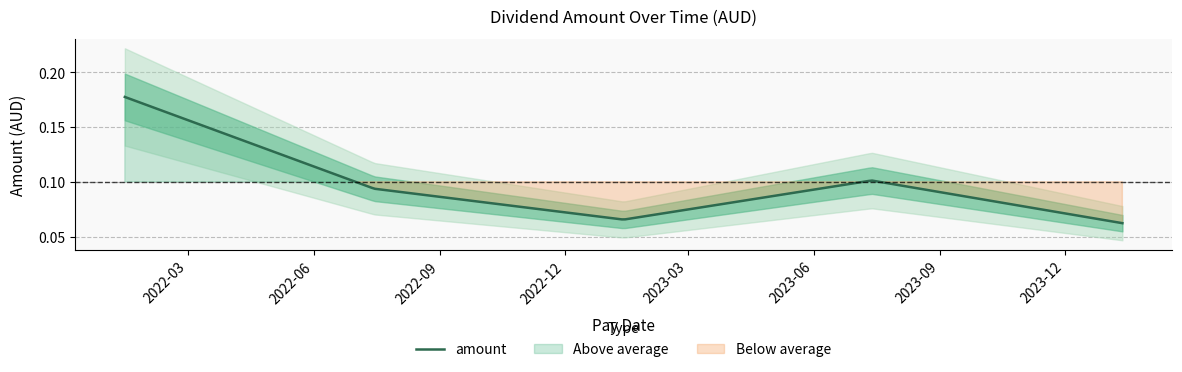

What is the average value?

0.1